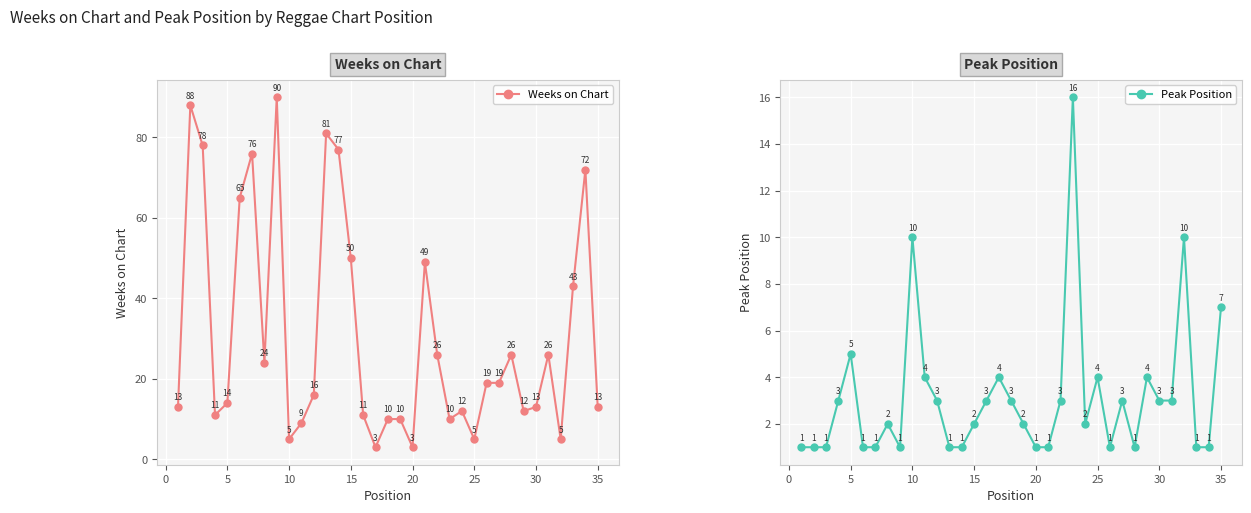

How many values in the Peak Position series exceed 2?

17